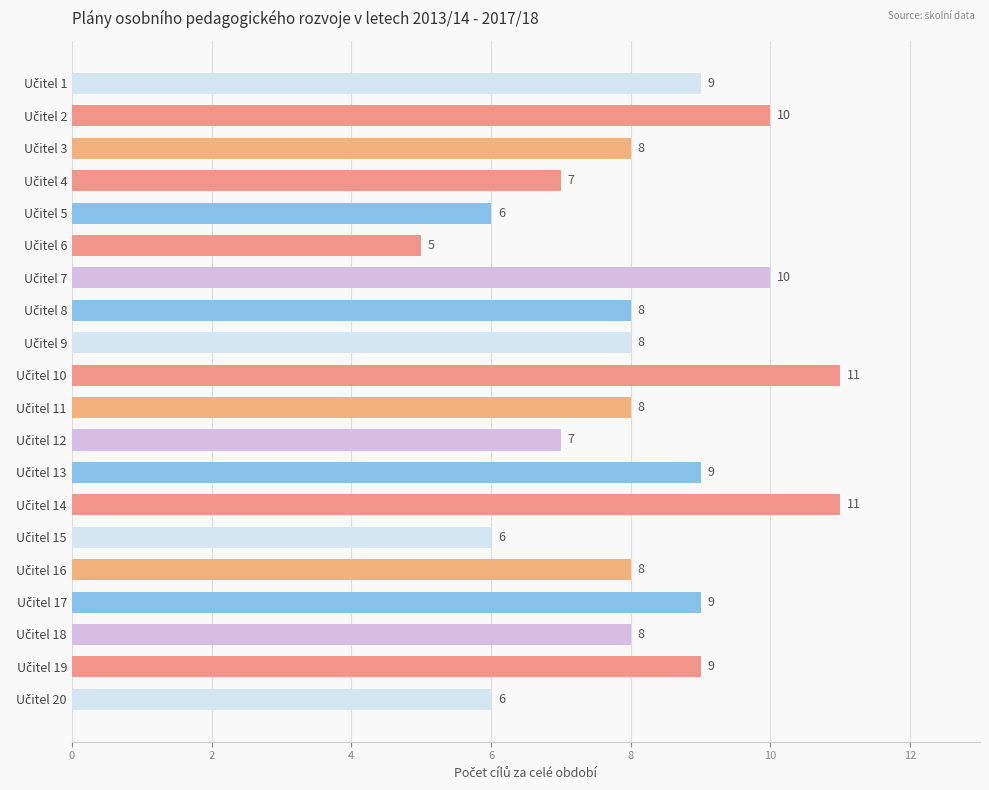

What is the value of the 16th bar from the top?

8